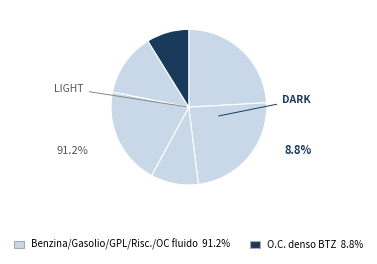

To the nearest percent, what percentage of the pie is Gasolio riscaldamento?

20%